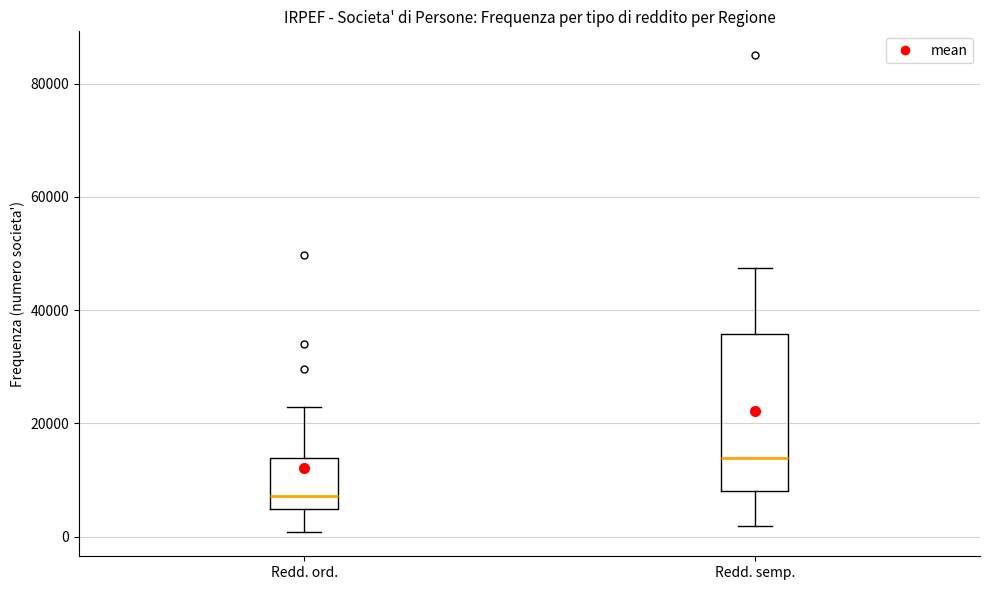

Reading left to right, read every box against the y-axis: the position of its median line, the range the box covers, and the ends of its whiskers. The values are not printed on the chart, so give them approximately, as read against the axis.

Redd. ord.: median 8000, box 4000 to 14000, whiskers 0 to 22000
Redd. semp.: median 14000, box 8000 to 36000, whiskers 2000 to 48000